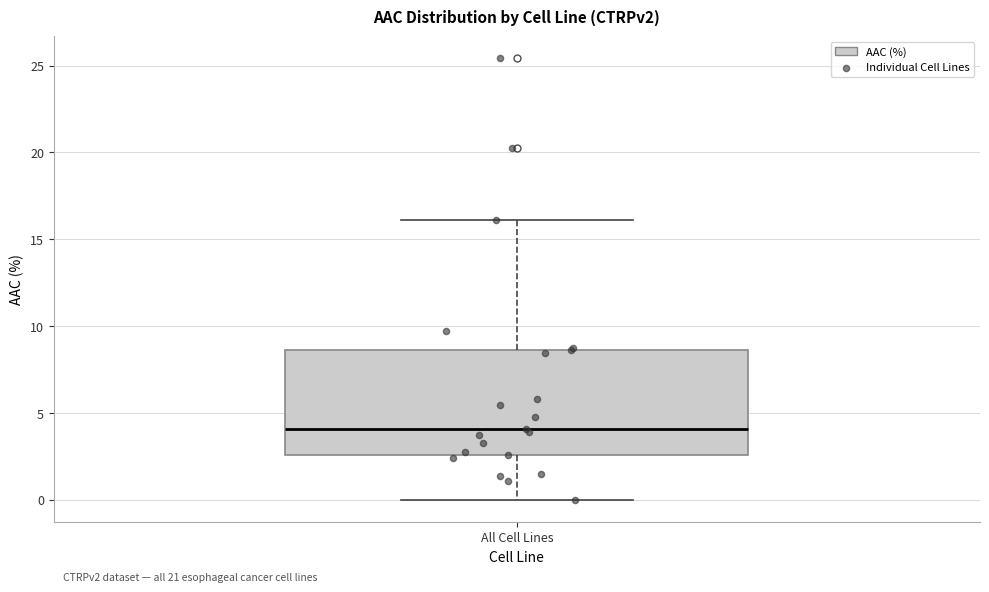

Transcribe this box plot: give where the median line is, the range the box spans, and where the two whiskers end, as read against the y-axis. The values are not printed on the chart, so give them approximately, as read against the axis.

median 4.0, box 2.5 to 8.5, whiskers 0.0 to 16.0